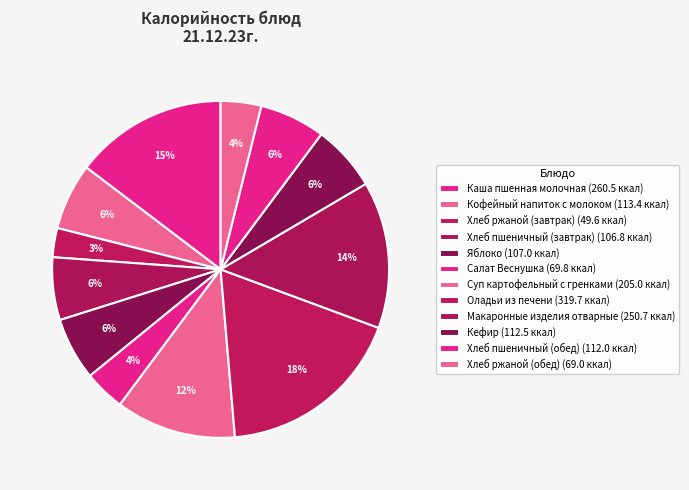

How many slices are in this pie chart?

12